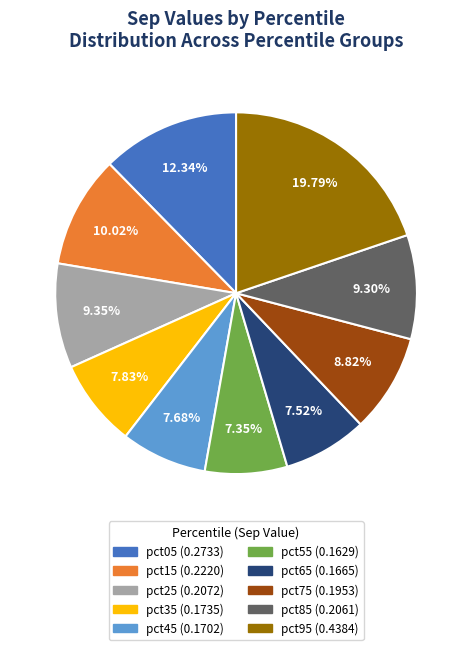

Does any single category account for the majority?

No